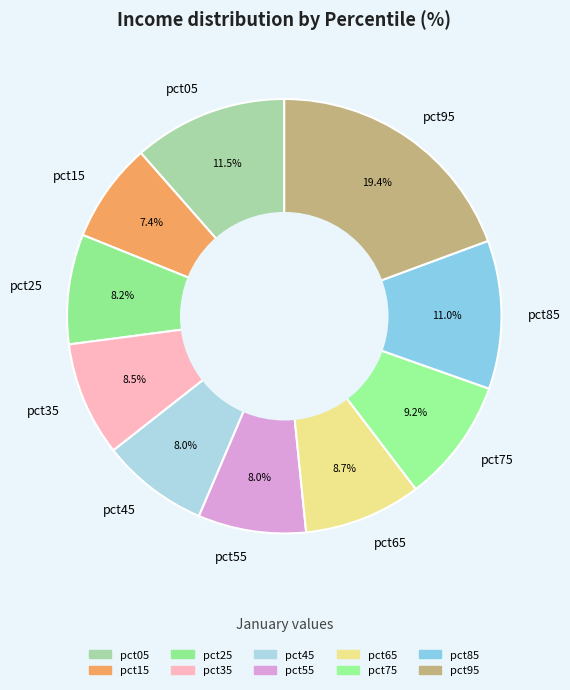

The pct55 slice represents 8% of the pie. True or false?

True